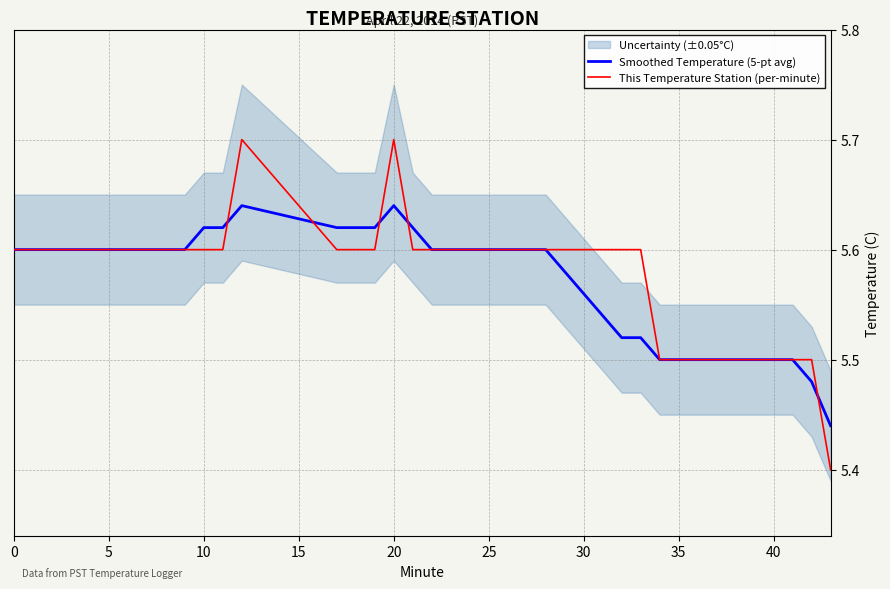

Is this an area chart (filled region under the line)?

No